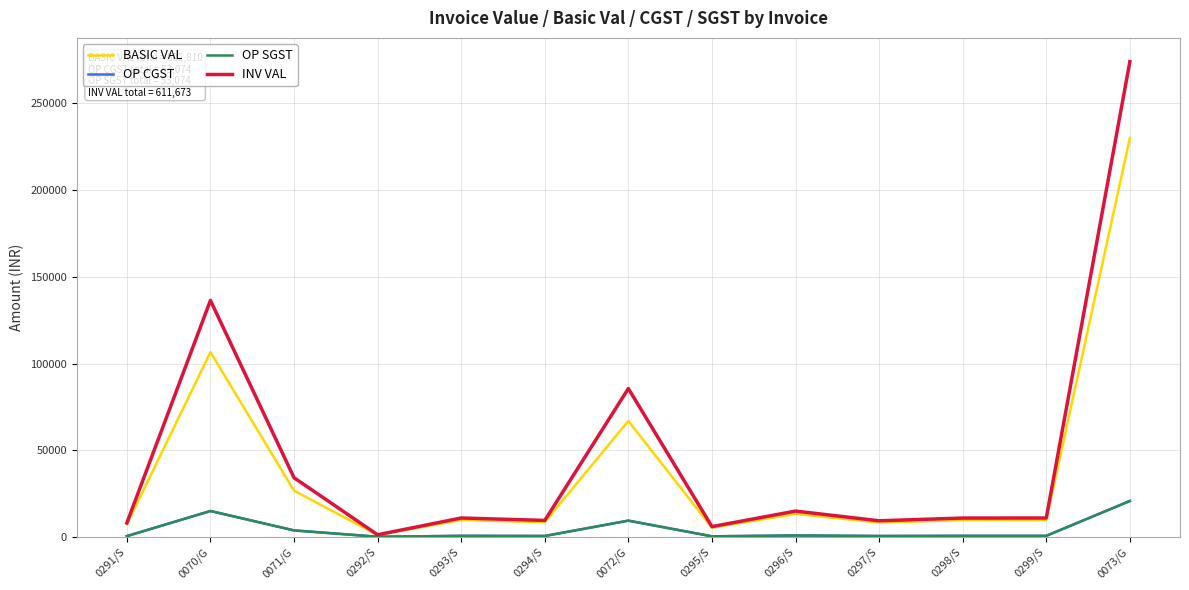

In BASIC VAL, how many points are lower than both neighbors (excluding endpoints)?

4